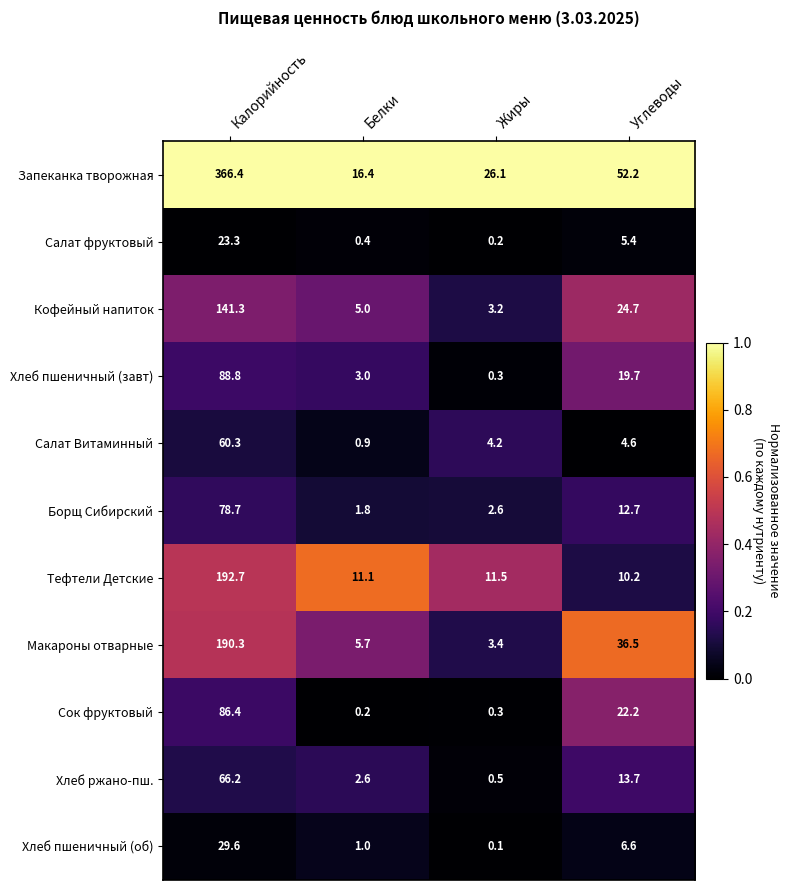

What is the total value across all series at Белки?

48.1